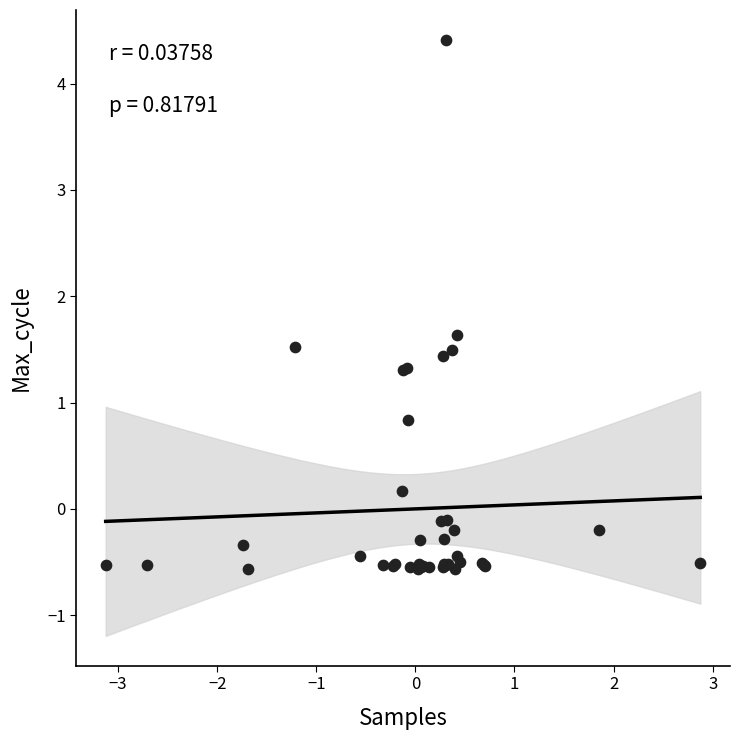

What Y value in the scatter plot is closest to 1?

0.8